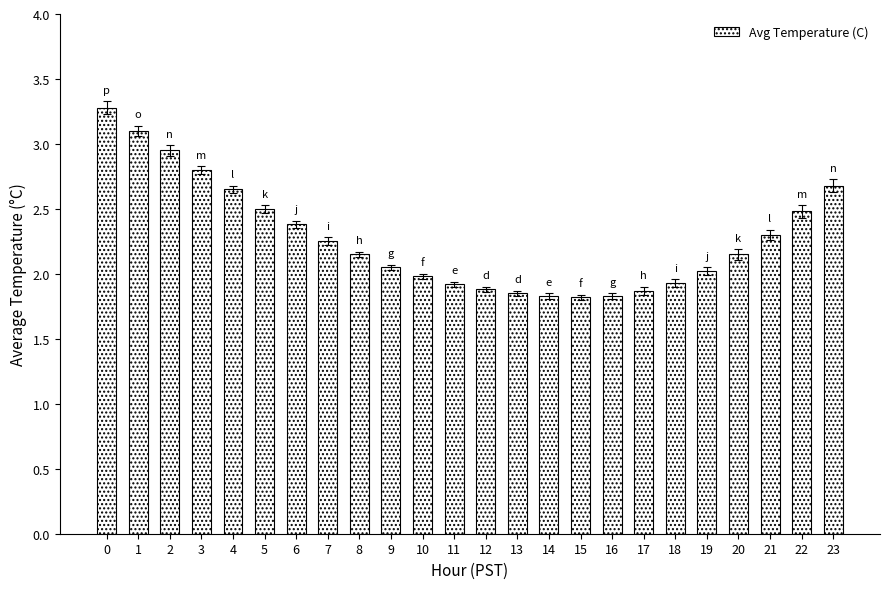

How many series are shown in this chart?

1